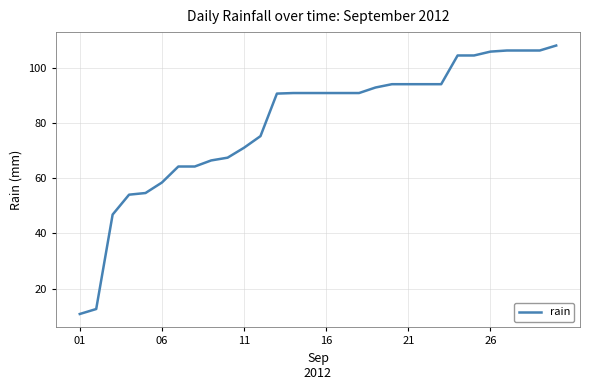

How many values are below 90?

12